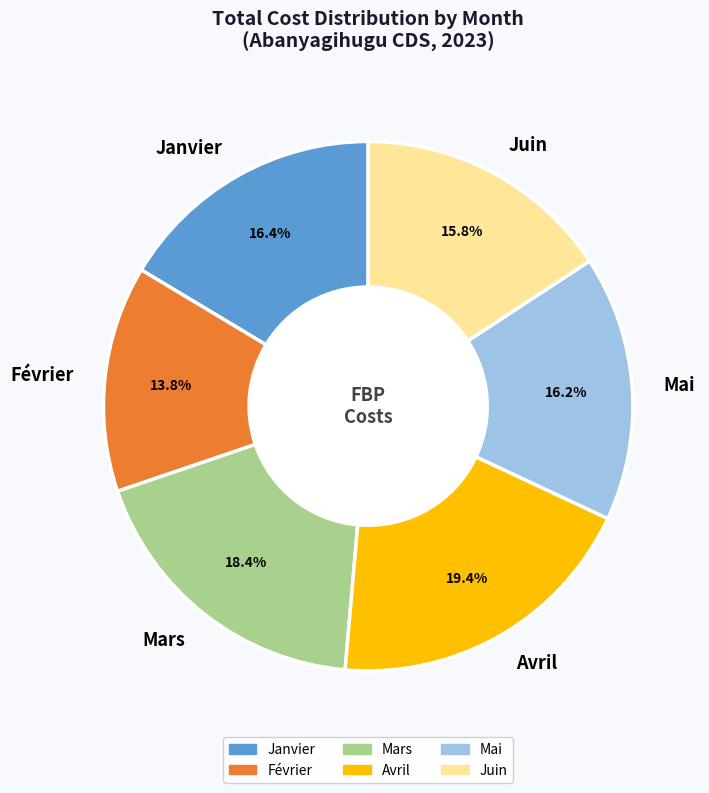

Is it true that Avril is 9% of the pie?

False